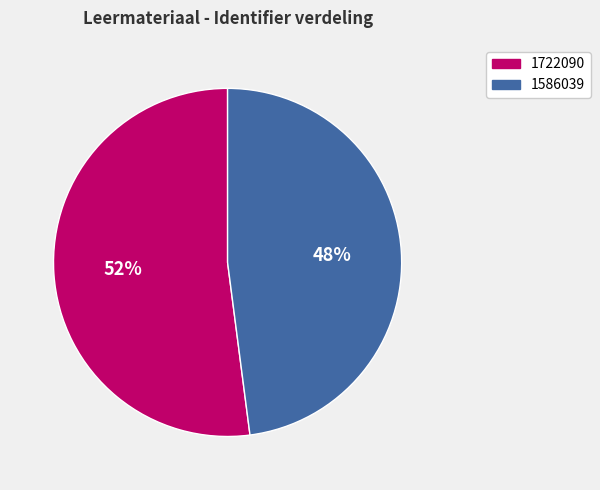

To the nearest percent, what is the difference between the largest and smallest slice percentages?

4%